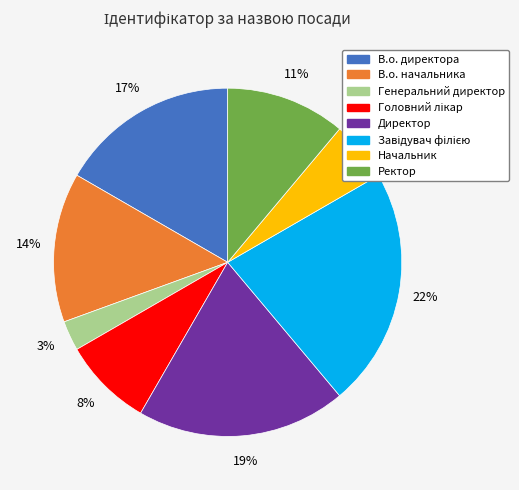

Is there any slice that represents more than half of the pie?

No